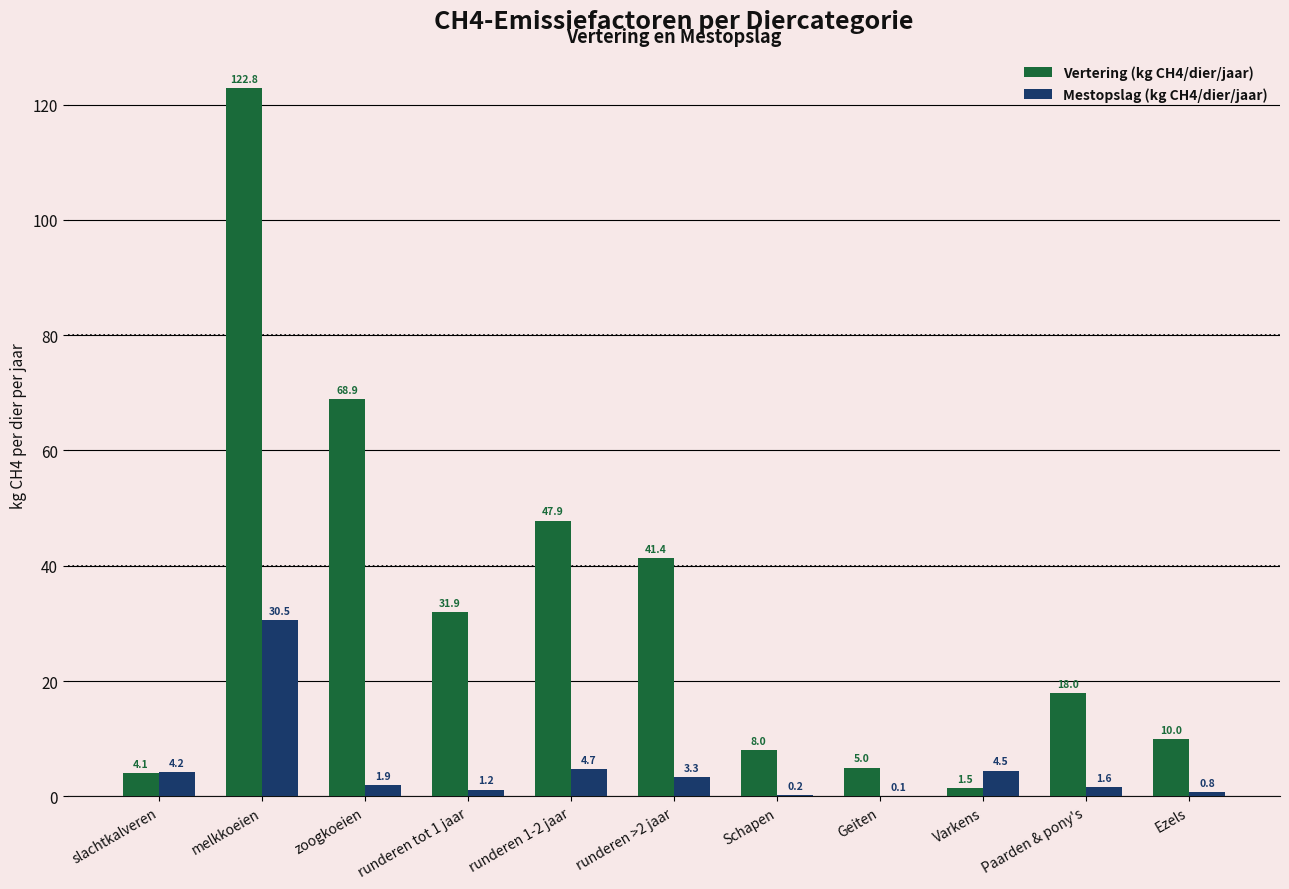

How many categories are shown in the chart?

11